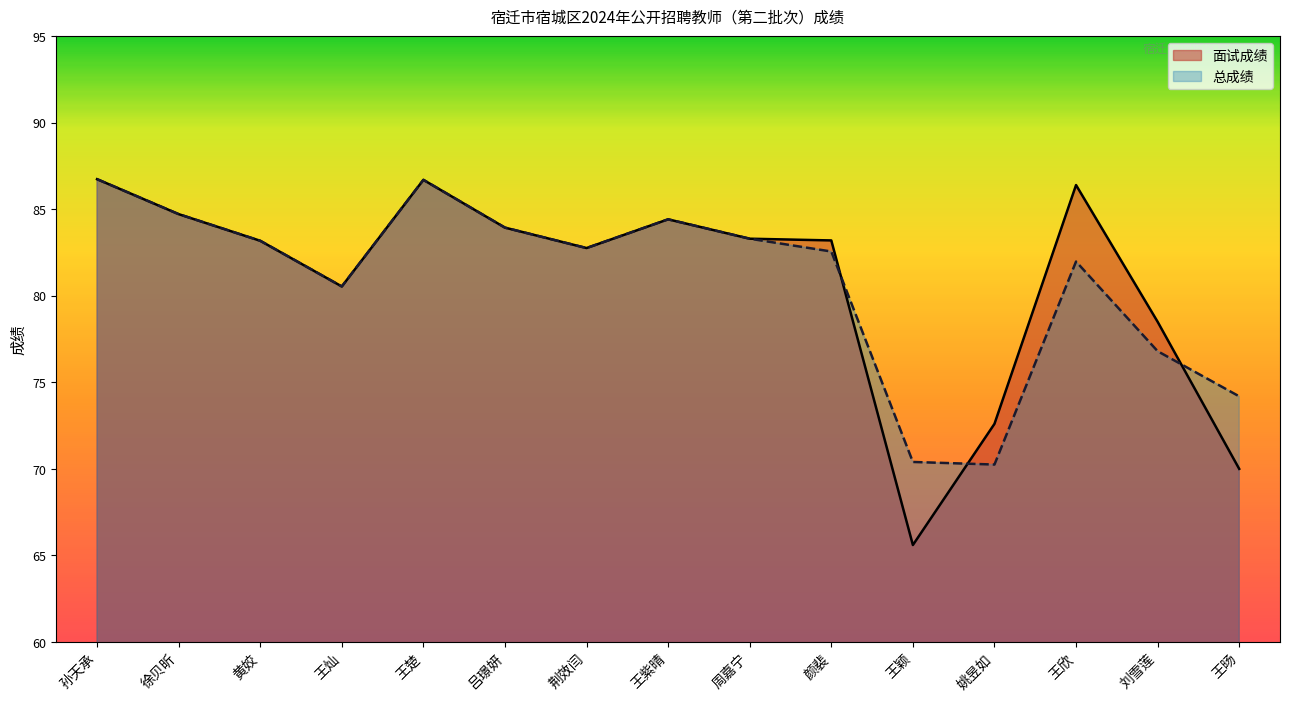

At which label is 总成绩 closest to 78?

刘雪莲